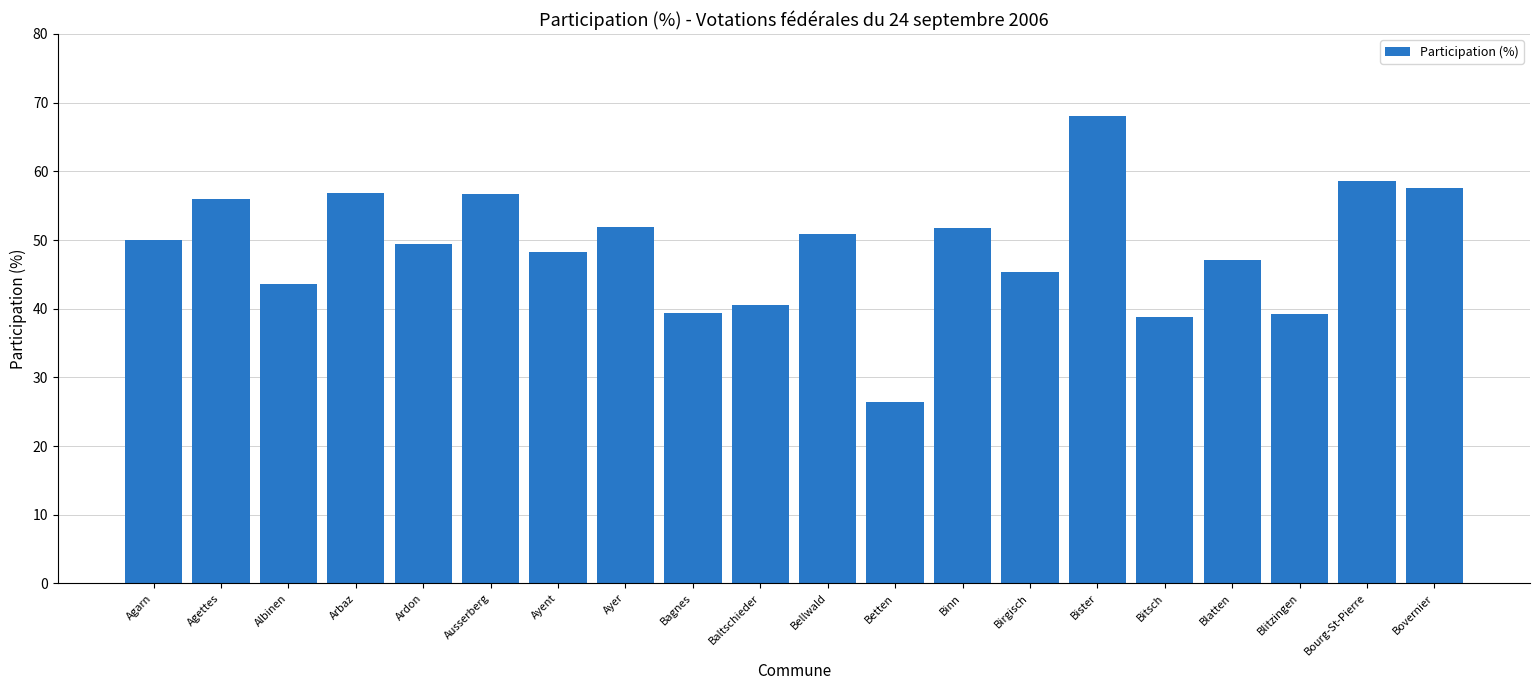

What is the value of the 12th bar from the left?

26.5